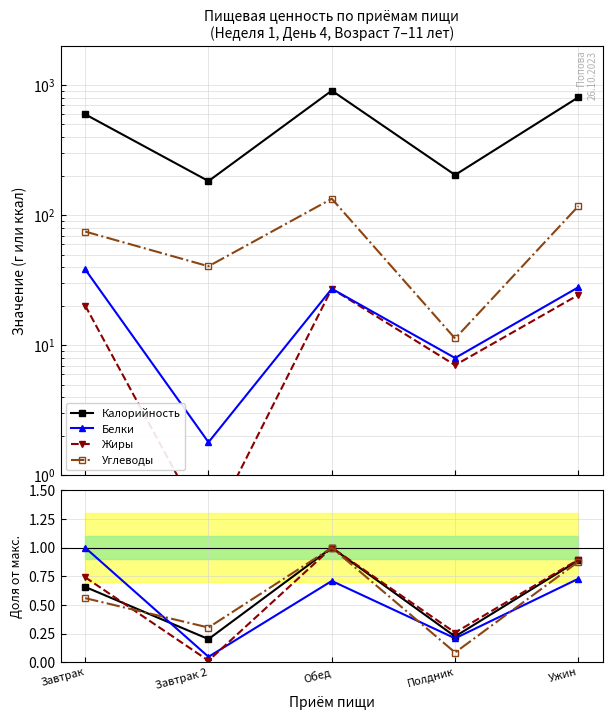

Which category has the lowest value in the Жиры series?

Завтрак 2